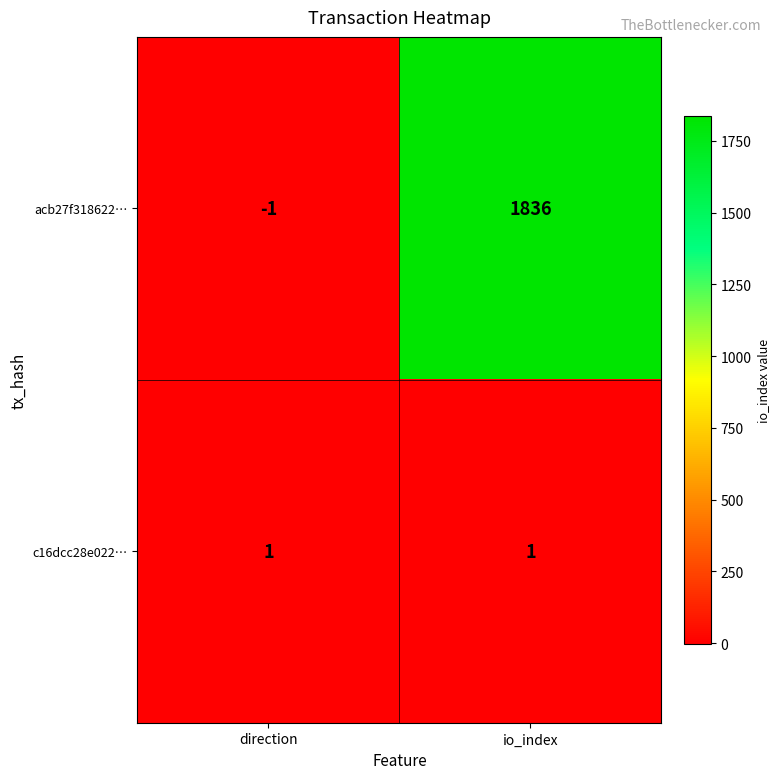

True or false: c16dcc28e022… has a value of 1 at direction.

True